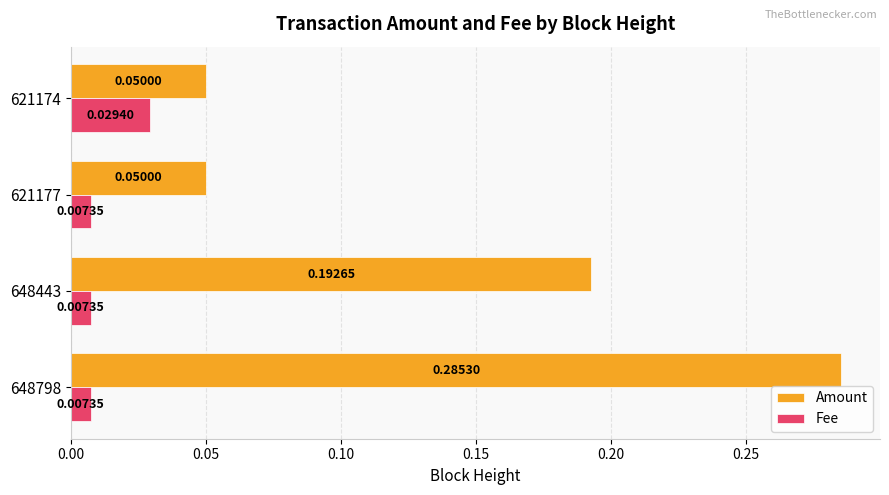

Rank the series by their maximum value, from highest to lowest.

Amount, Fee